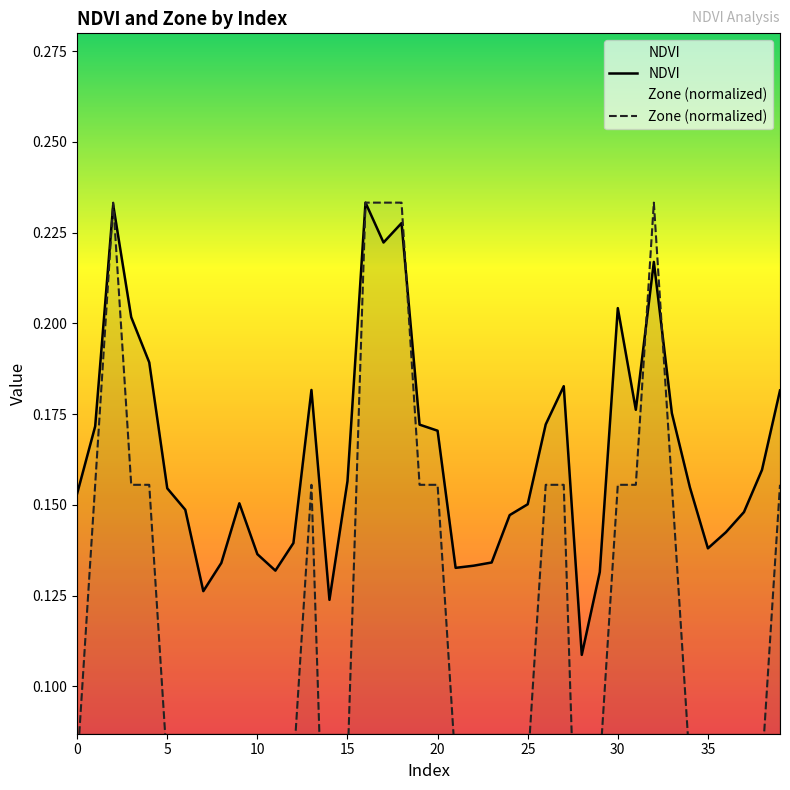

Which has a higher value, 15 or 30?

30